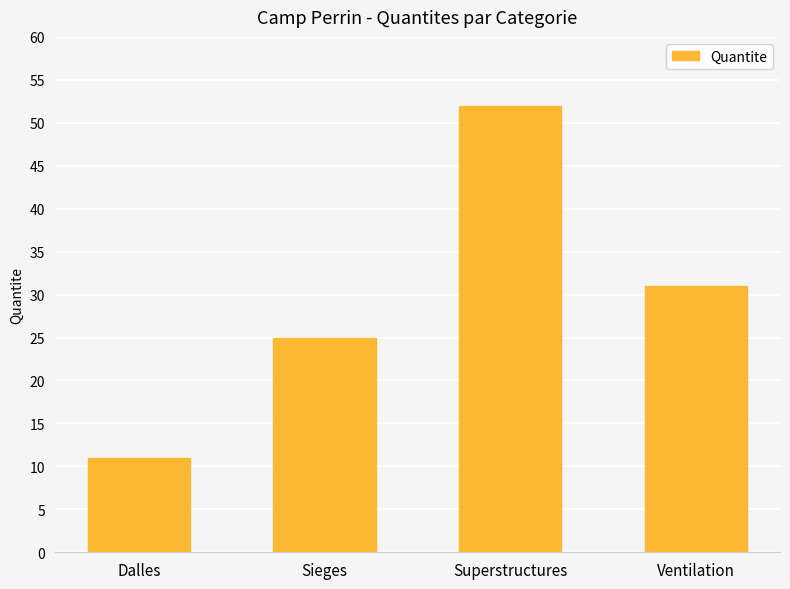

At which label does the data first exceed 31?

Superstructures